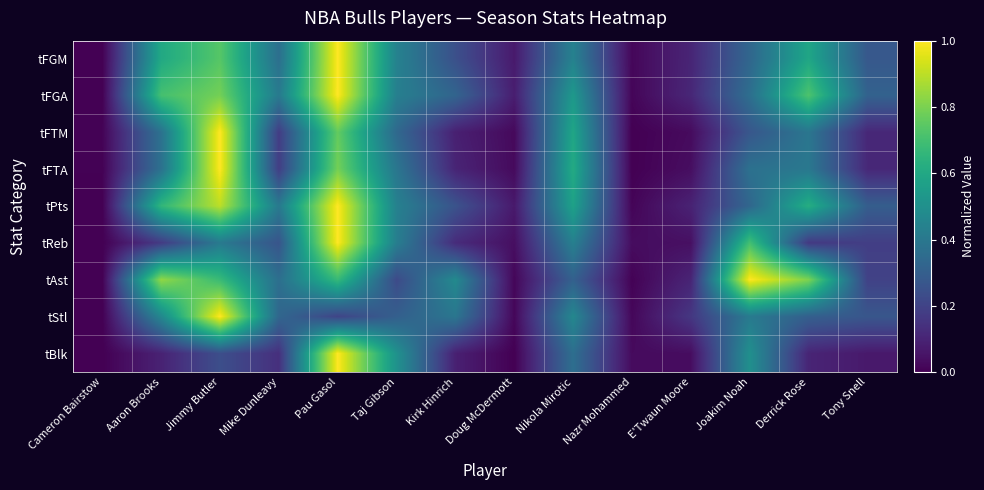

Reading left to right, what are all the values shown in this chart?

tFGM: Cameron Bairstow=0.0	Aaron Brooks=0.6	Jimmy Butler=0.7	Mike Dunleavy=0.4	Pau Gasol=1.0	Taj Gibson=0.4	Kirk Hinrich=0.2	Doug McDermott=0.1	Nikola Mirotic=0.4	Nazr Mohammed=0.0	E'Twaun Moore=0.1	Joakim Noah=0.3	Derrick Rose=0.6	Tony Snell=0.3
tFGA: Cameron Bairstow=0.0	Aaron Brooks=0.7	Jimmy Butler=0.8	Mike Dunleavy=0.4	Pau Gasol=1.0	Taj Gibson=0.4	Kirk Hinrich=0.3	Doug McDermott=0.1	Nikola Mirotic=0.5	Nazr Mohammed=0.0	E'Twaun Moore=0.1	Joakim Noah=0.4	Derrick Rose=0.7	Tony Snell=0.3
tFTM: Cameron Bairstow=0.0	Aaron Brooks=0.4	Jimmy Butler=1.0	Mike Dunleavy=0.2	Pau Gasol=0.8	Taj Gibson=0.3	Kirk Hinrich=0.1	Doug McDermott=0.0	Nikola Mirotic=0.6	Nazr Mohammed=0.0	E'Twaun Moore=0.0	Joakim Noah=0.3	Derrick Rose=0.4	Tony Snell=0.1
tFTA: Cameron Bairstow=0.0	Aaron Brooks=0.4	Jimmy Butler=1.0	Mike Dunleavy=0.2	Pau Gasol=0.8	Taj Gibson=0.4	Kirk Hinrich=0.1	Doug McDermott=0.0	Nikola Mirotic=0.6	Nazr Mohammed=0.0	E'Twaun Moore=0.0	Joakim Noah=0.4	Derrick Rose=0.4	Tony Snell=0.1
tPts: Cameron Bairstow=0.0	Aaron Brooks=0.7	Jimmy Butler=0.9	Mike Dunleavy=0.4	Pau Gasol=1.0	Taj Gibson=0.4	Kirk Hinrich=0.3	Doug McDermott=0.1	Nikola Mirotic=0.6	Nazr Mohammed=0.0	E'Twaun Moore=0.1	Joakim Noah=0.3	Derrick Rose=0.6	Tony Snell=0.3
tReb: Cameron Bairstow=0.0	Aaron Brooks=0.2	Jimmy Butler=0.4	Mike Dunleavy=0.3	Pau Gasol=1.0	Taj Gibson=0.4	Kirk Hinrich=0.1	Doug McDermott=0.0	Nikola Mirotic=0.4	Nazr Mohammed=0.0	E'Twaun Moore=0.0	Joakim Noah=0.7	Derrick Rose=0.2	Tony Snell=0.2
tAst: Cameron Bairstow=0.0	Aaron Brooks=0.8	Jimmy Butler=0.7	Mike Dunleavy=0.4	Pau Gasol=0.7	Taj Gibson=0.2	Kirk Hinrich=0.5	Doug McDermott=0.0	Nikola Mirotic=0.3	Nazr Mohammed=0.0	E'Twaun Moore=0.1	Joakim Noah=1.0	Derrick Rose=0.8	Tony Snell=0.2
tStl: Cameron Bairstow=0.0	Aaron Brooks=0.5	Jimmy Butler=1.0	Mike Dunleavy=0.3	Pau Gasol=0.2	Taj Gibson=0.3	Kirk Hinrich=0.4	Doug McDermott=0.0	Nikola Mirotic=0.5	Nazr Mohammed=0.0	E'Twaun Moore=0.2	Joakim Noah=0.4	Derrick Rose=0.3	Tony Snell=0.3
tBlk: Cameron Bairstow=0.0	Aaron Brooks=0.1	Jimmy Butler=0.2	Mike Dunleavy=0.1	Pau Gasol=1.0	Taj Gibson=0.5	Kirk Hinrich=0.1	Doug McDermott=0.0	Nikola Mirotic=0.4	Nazr Mohammed=0.0	E'Twaun Moore=0.0	Joakim Noah=0.5	Derrick Rose=0.1	Tony Snell=0.1